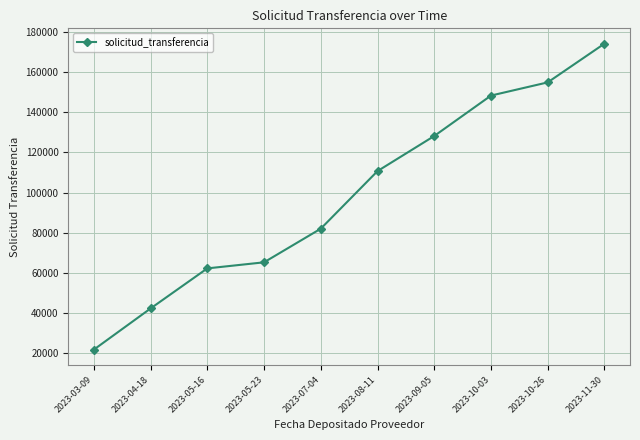

Reading left to right, extract all data points from this chart.

21623	42155	62158	65184	81956	110688	128200	148365	154946	174270